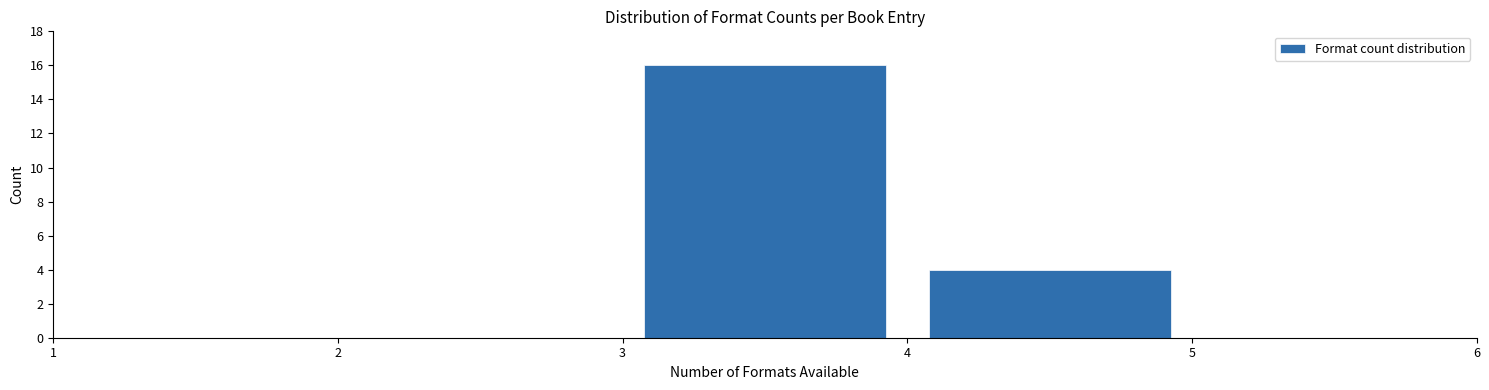

What is the height of the bar covering 4 to 5 on the x-axis? The values are not printed on the chart, so give them approximately, as read against the axis.

4